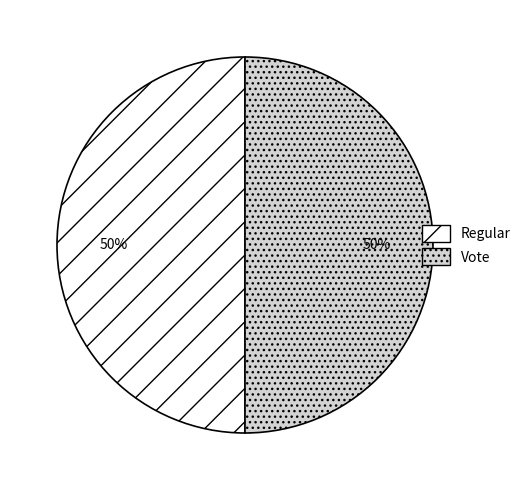

What percentage is the Vote slice, to the nearest percent?

50%